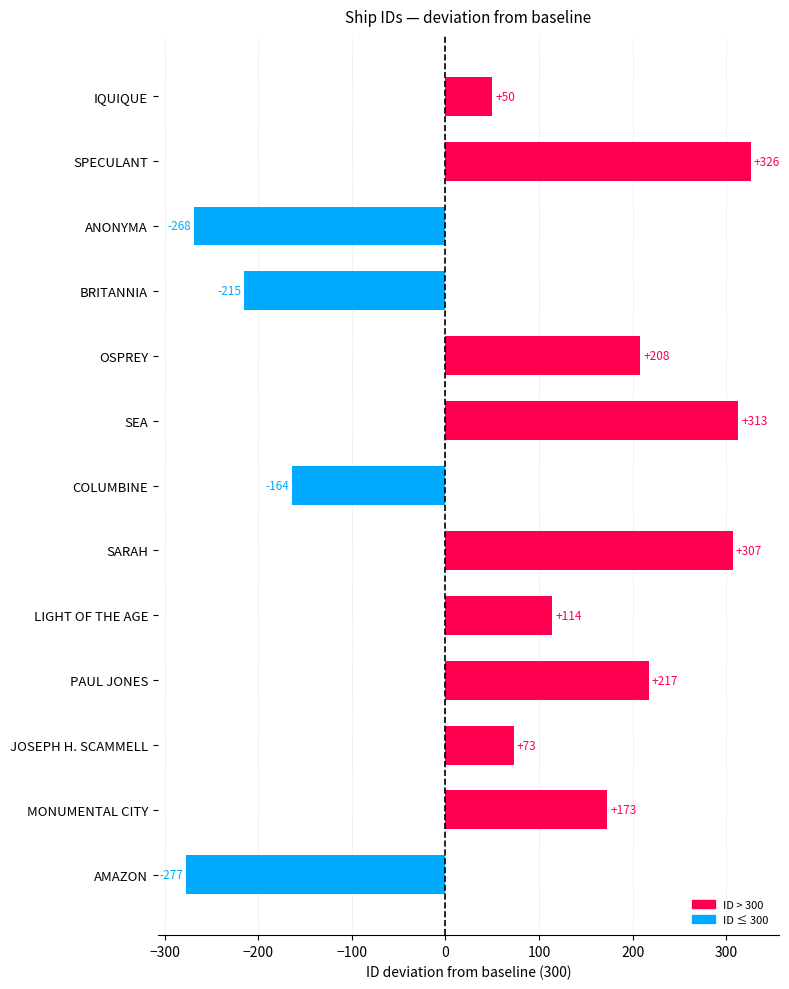

At which category does the chart reach its peak across all series?

SPECULANT